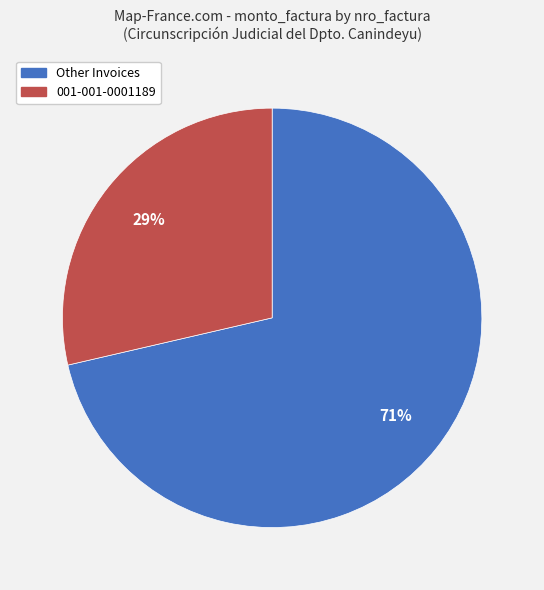

To the nearest percent, what is the average slice percentage?

50%